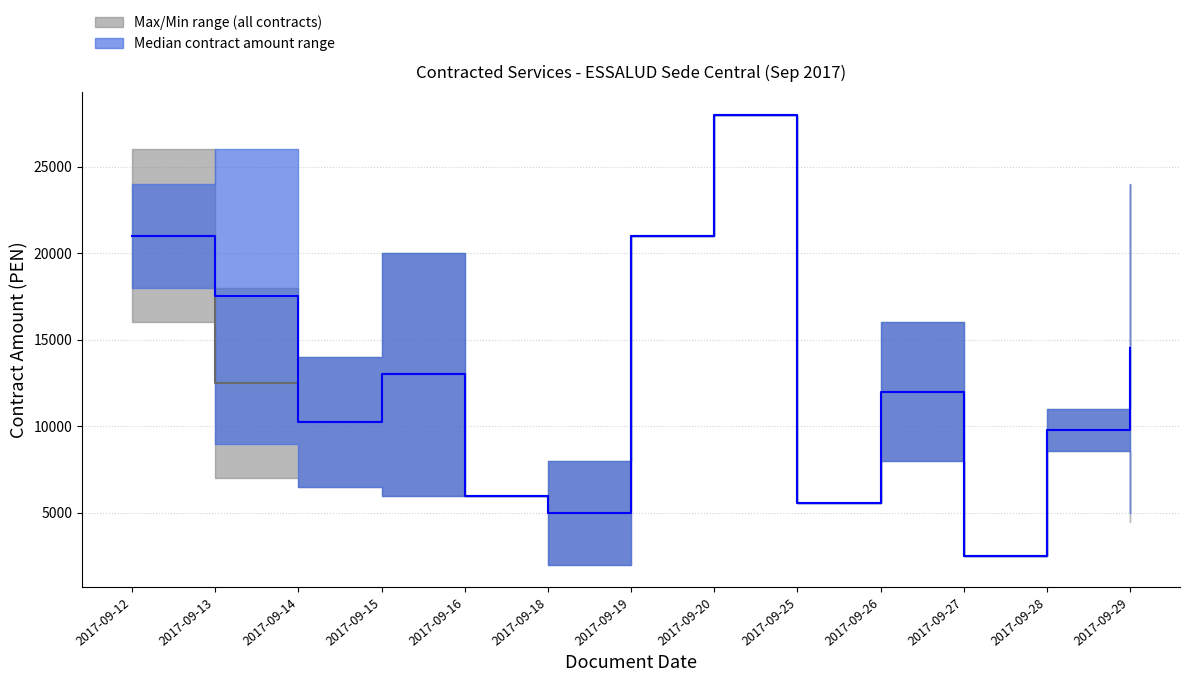

Reading left to right, list all the values displayed in this chart.

upper_gray: 26000	18000	14000	20000	6000	8000	21000	28000	5550	16000	2500	11000	24000
lower_gray: 16000	7000	6500	6000	6000	2000	21000	28000	5550	8000	2500	8550	4500
upper_blue: 24000	26000	14000	20000	6000	8000	21000	28000	5550	16000	2500	11000	24000
lower_blue: 18000	9000	6500	6000	6000	2000	21000	28000	5550	8000	2500	8550	5000